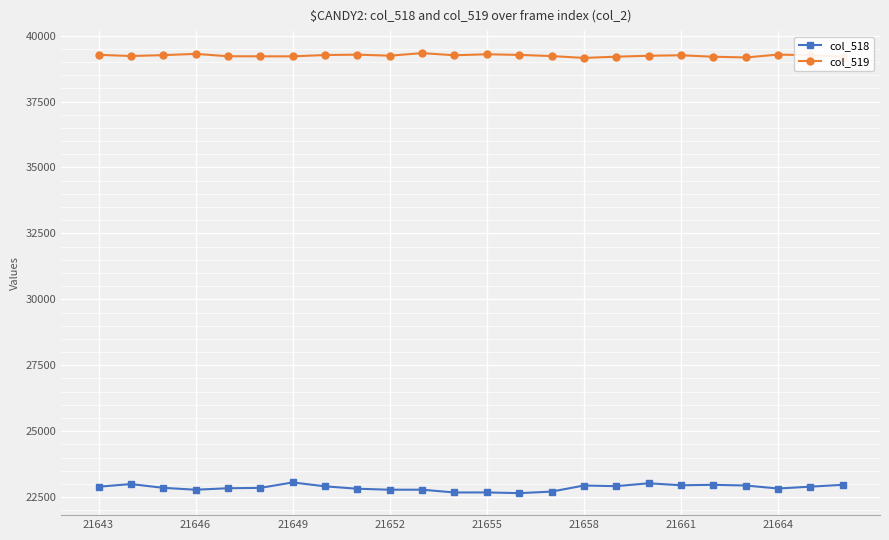

What is the value of the col_519 point at the 11th from the left?

39335